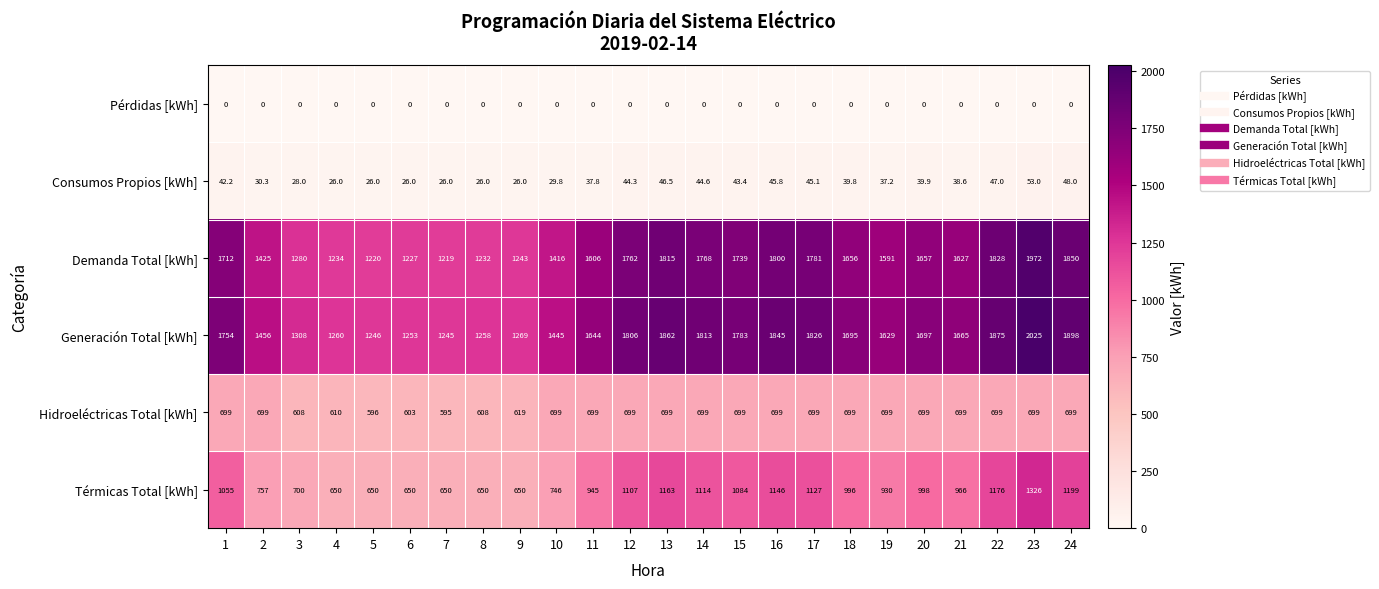

List the series in order of their peak value, highest first.

Generación Total [kWh], Demanda Total [kWh], Térmicas Total [kWh], Hidroeléctricas Total [kWh], Consumos Propios [kWh], Pérdidas [kWh]